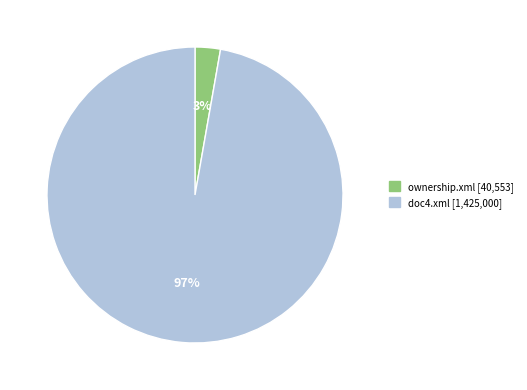

Which category has the biggest portion of the pie?

doc4.xml